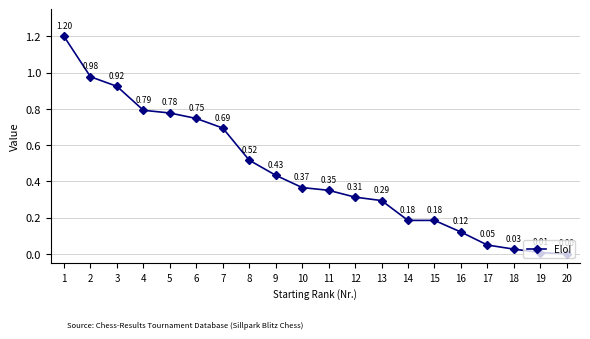

What is the change in value from 14 to 18?

-0.2